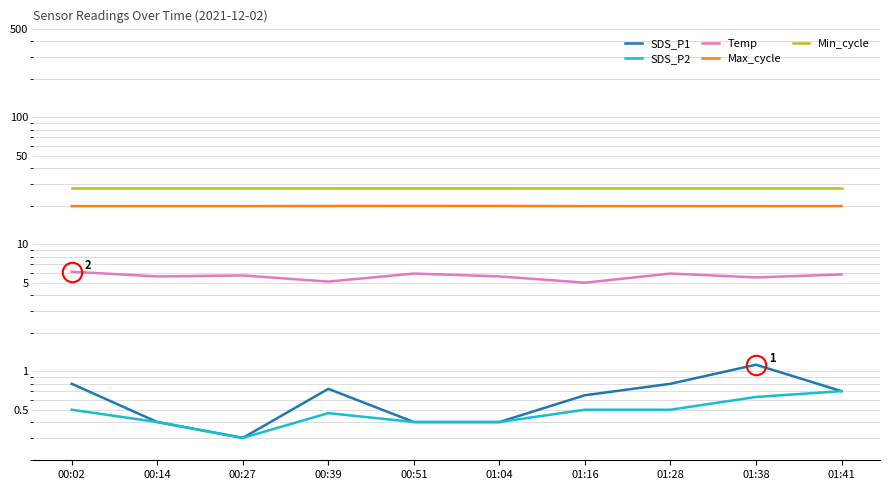

List the labels in order of Max_cycle value, smallest first.

00:02, 00:14, 00:27, 01:16, 01:38, 01:28, 01:41, 00:39, 01:04, 00:51